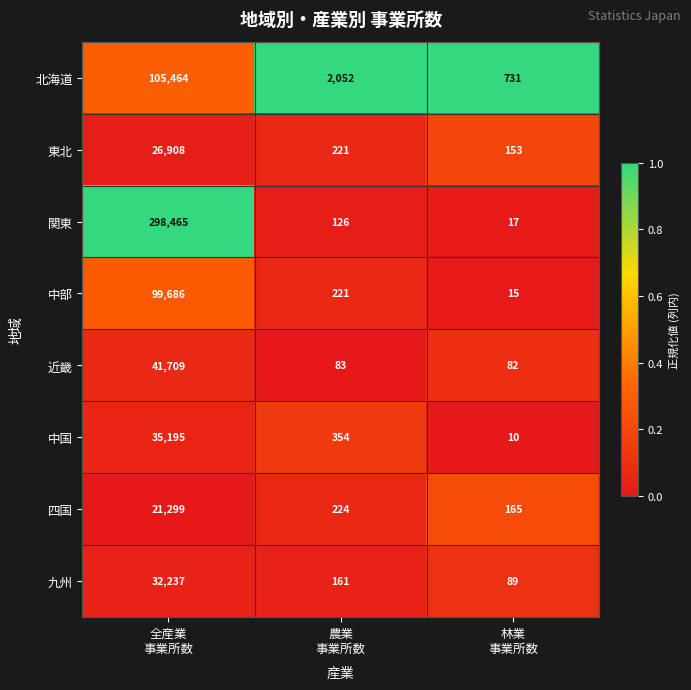

What is the maximum value shown in the chart?

298465